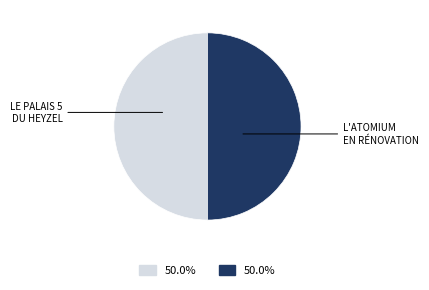

What is the largest slice in the pie chart?

L'Atomium en rénovation